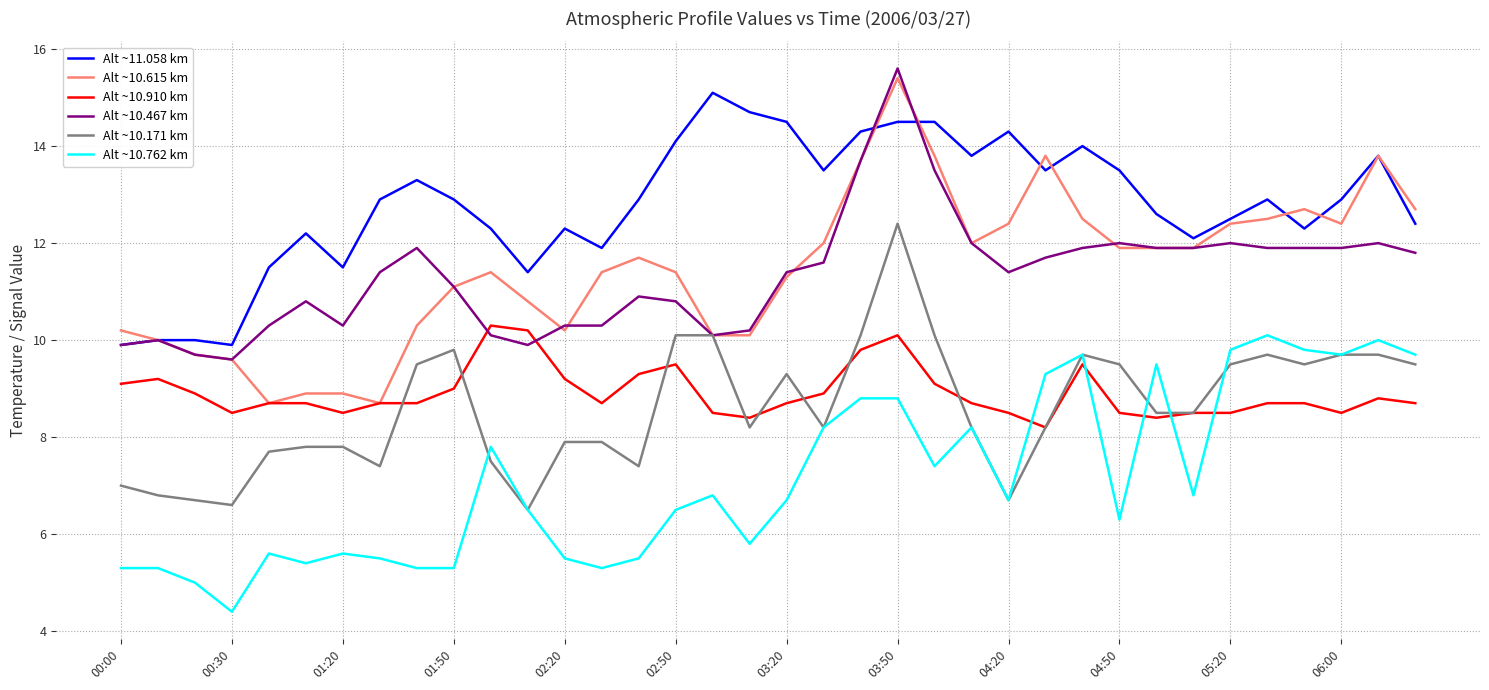

Which series has the largest total across all categories?

Alt ~11.058 km